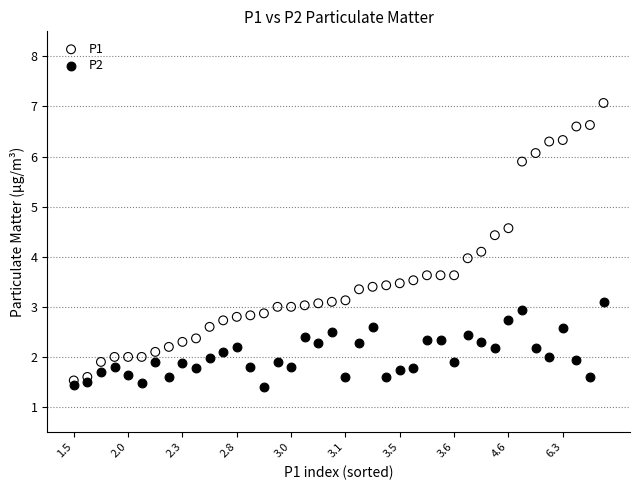

Which series has the widest spread of Y values?

P1